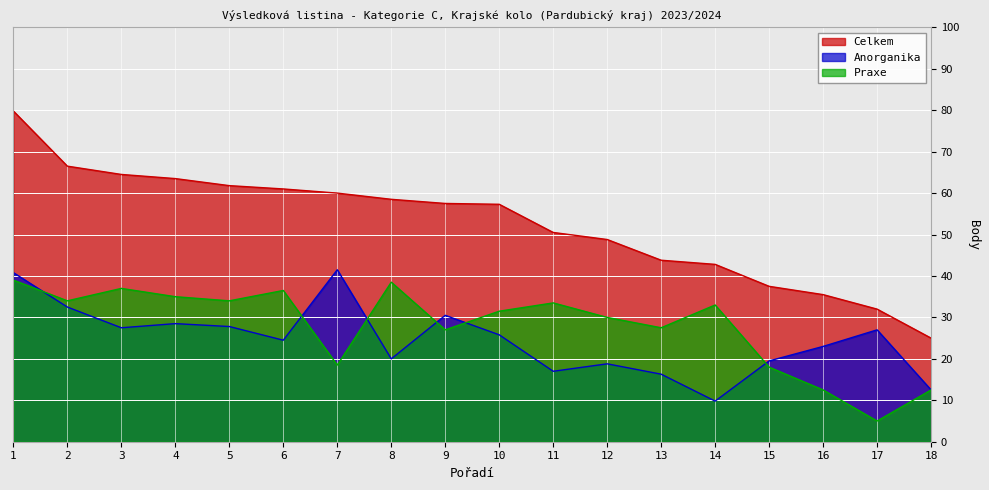

True or false: Celkem and Praxe cross at least once.

False